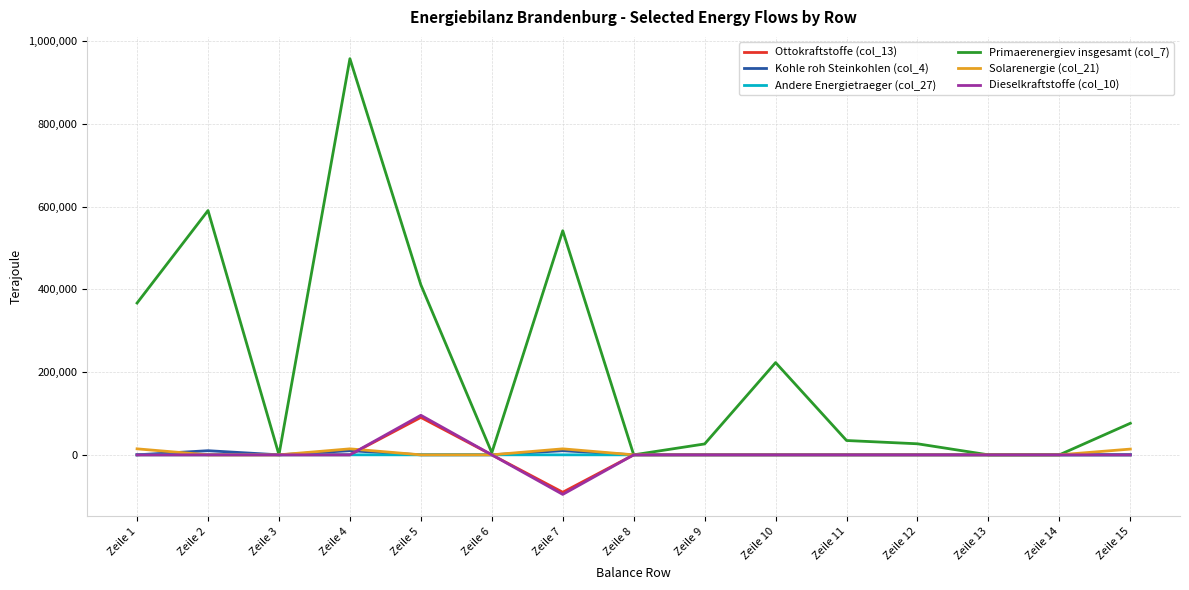

At which label does Ottokraftstoffe (col_13) reach its minimum?

Zeile 7